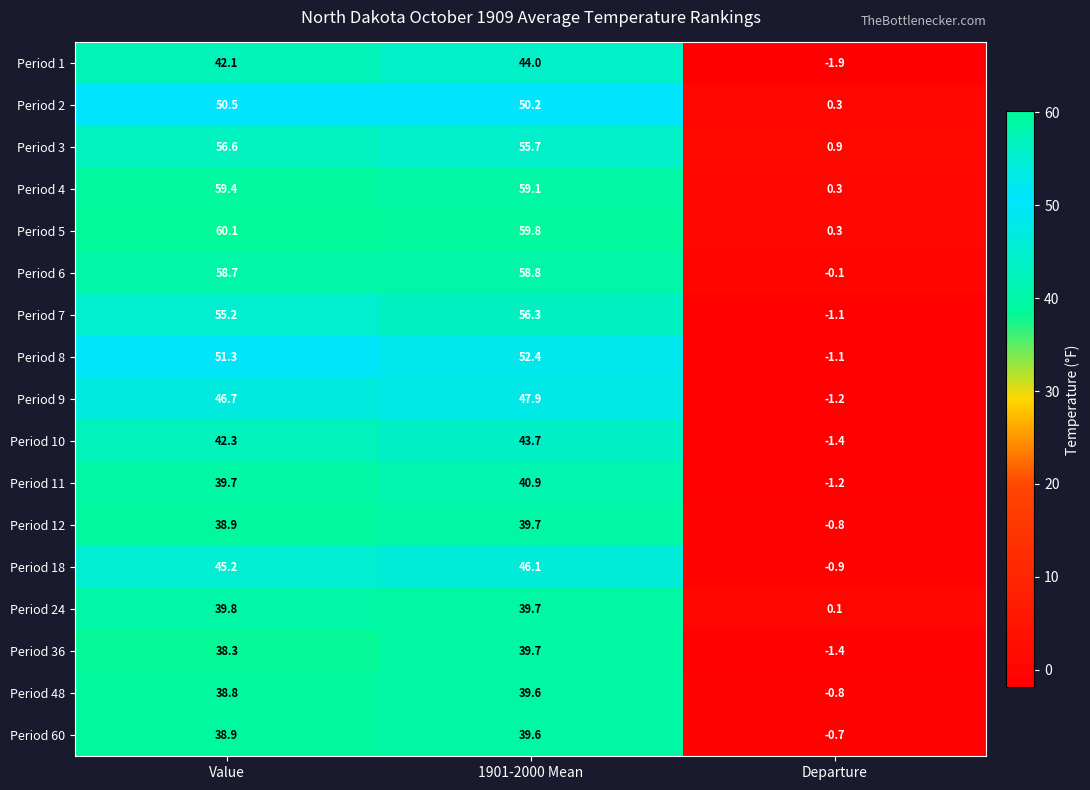

Which series has the largest total across all categories?

Period 5